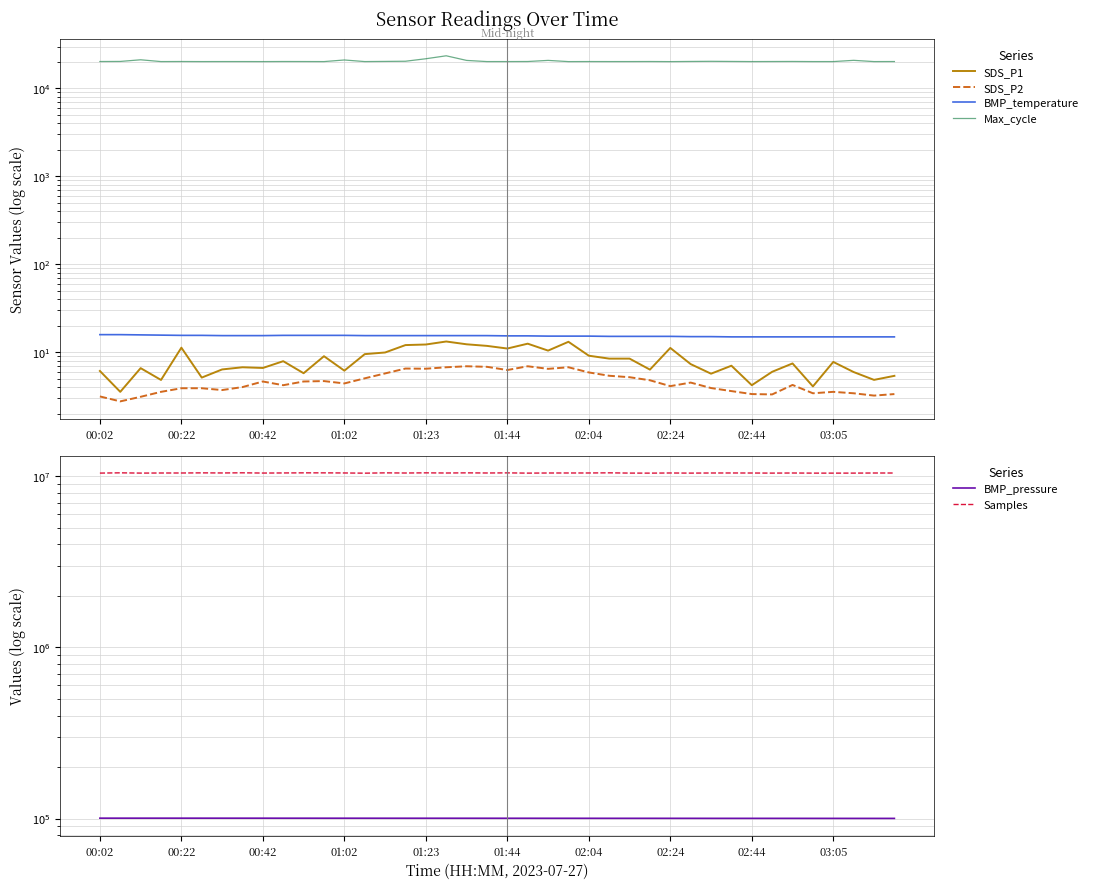

What is the difference between the maximum and minimum values in the Samples series?

49591.0